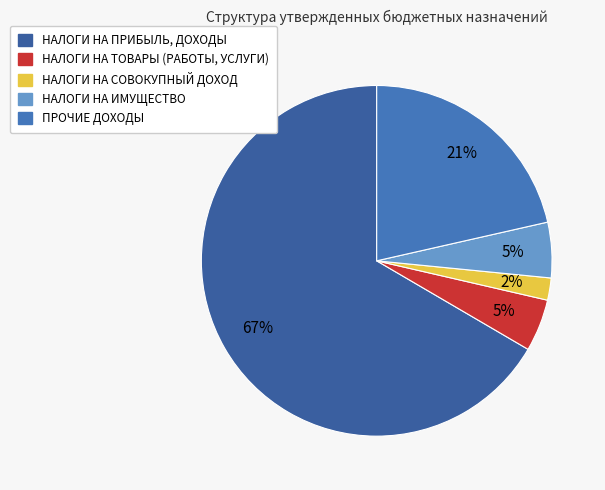

To the nearest percent, what is the difference between the largest and smallest slice percentages?

65%